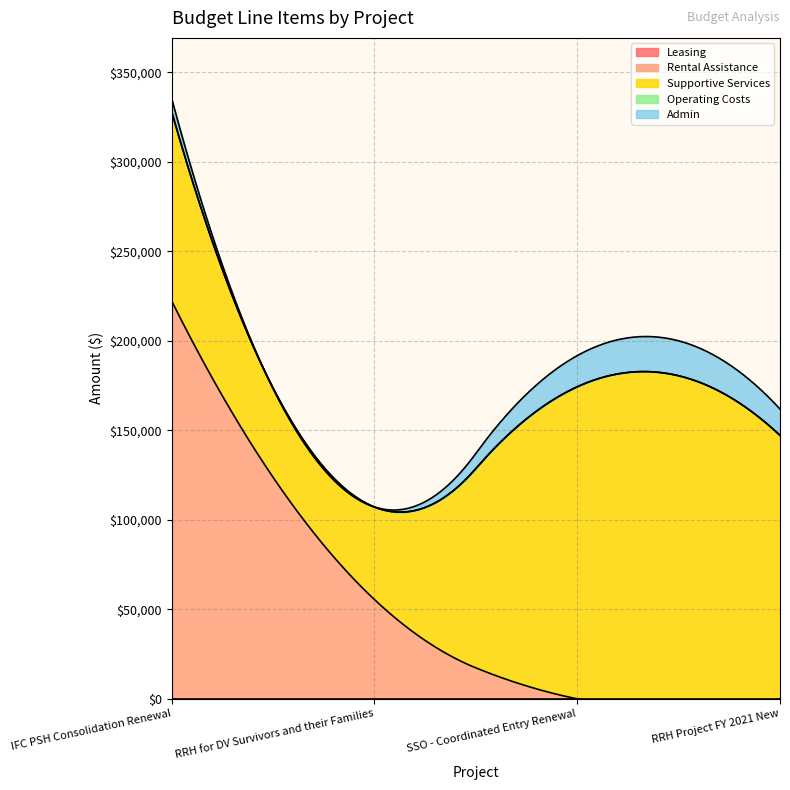

What position from the left is IFC PSH Consolidation Renewal?

1